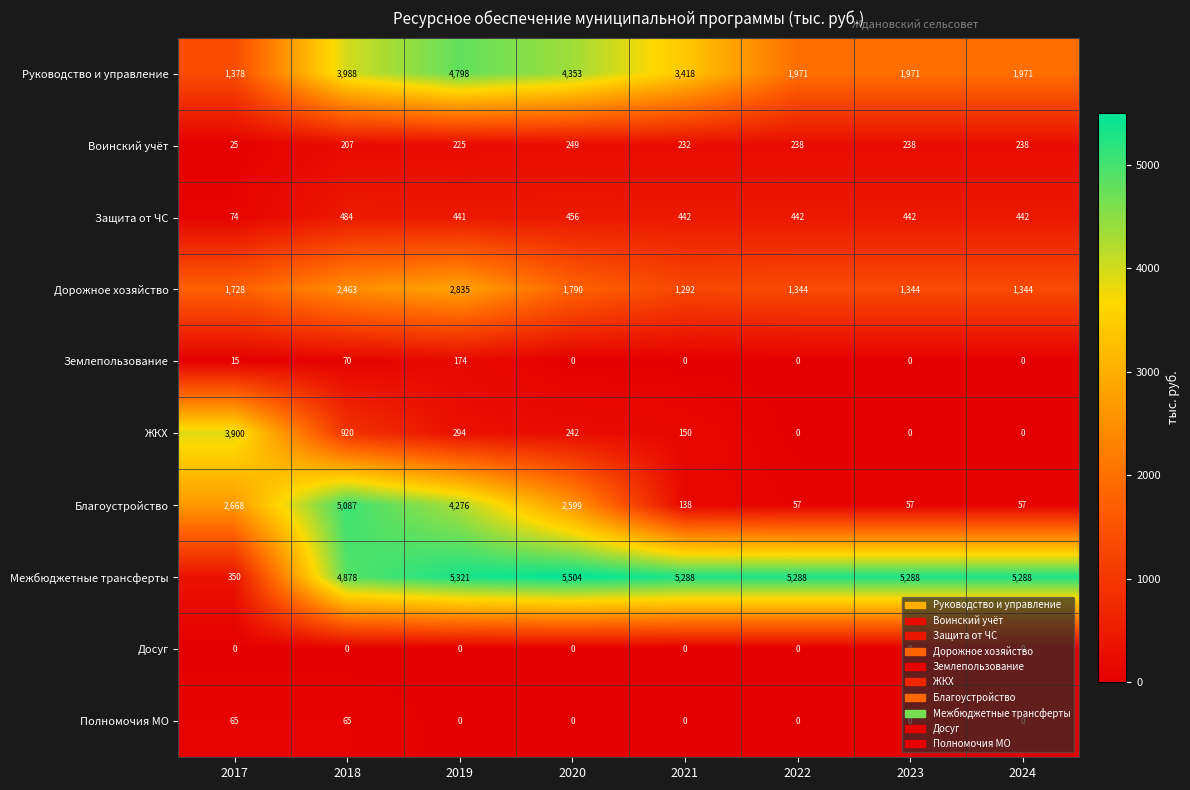

At which category is the sum across all series the highest?

2019